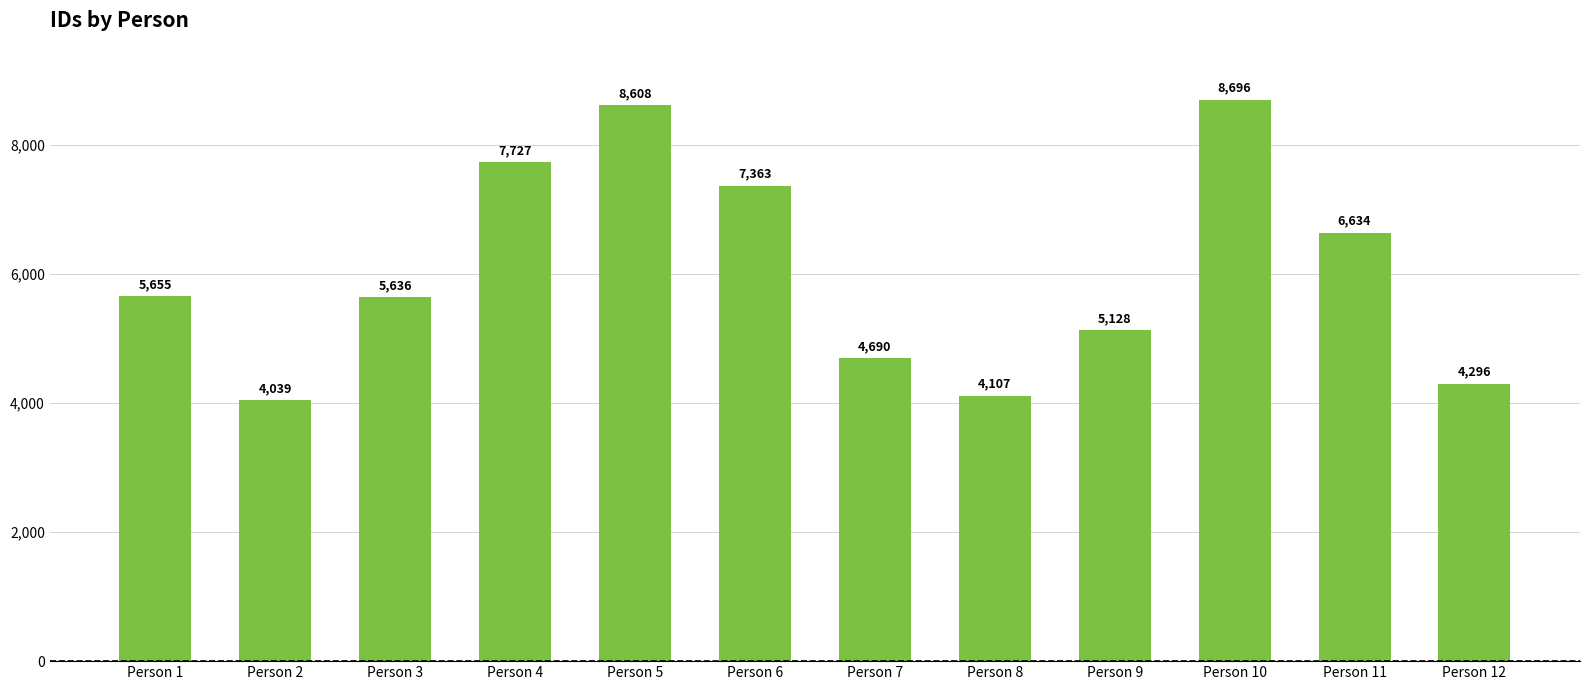

Is it true that the value at Person 12 is 6682?

False